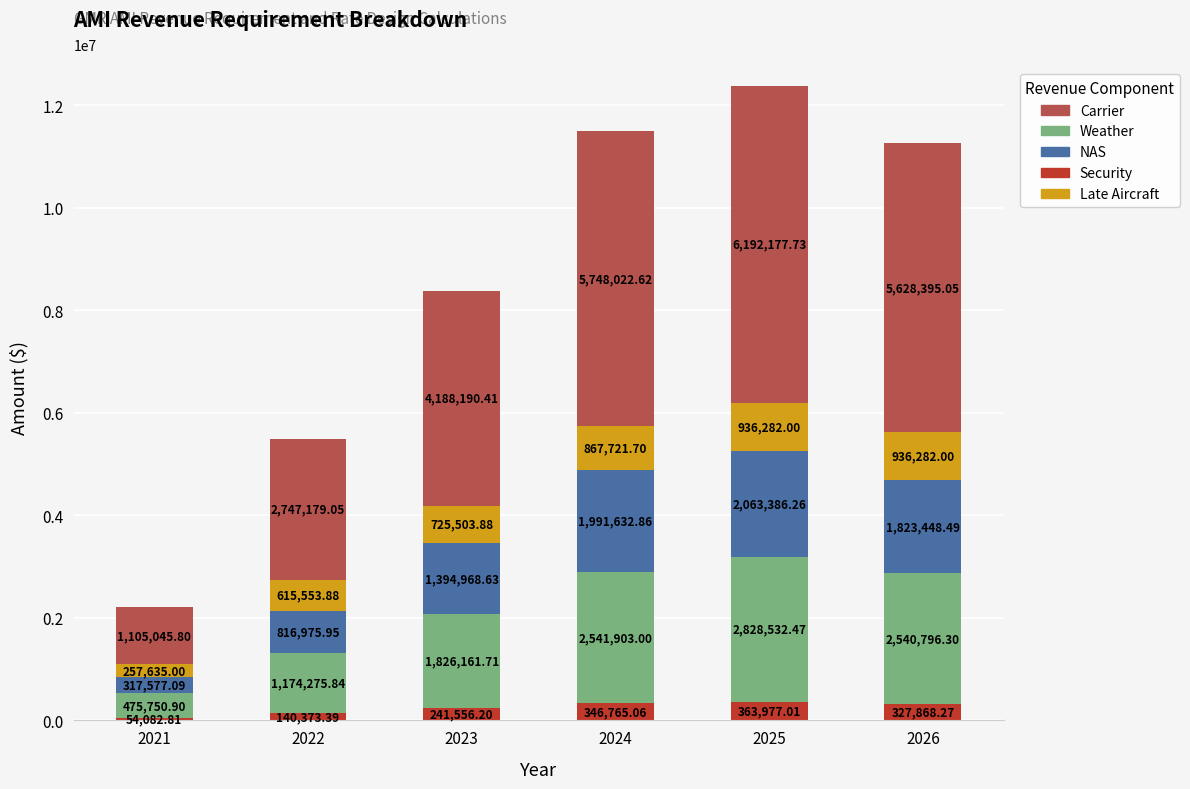

What is the average value of the Security series?

245770.5